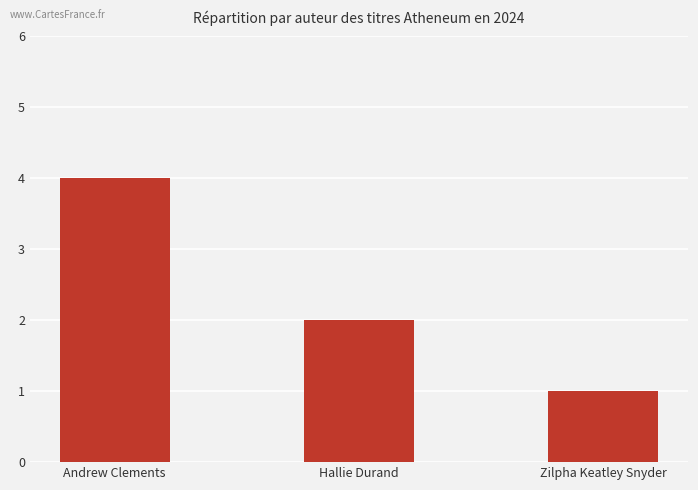

Count the number of data series in this chart.

1